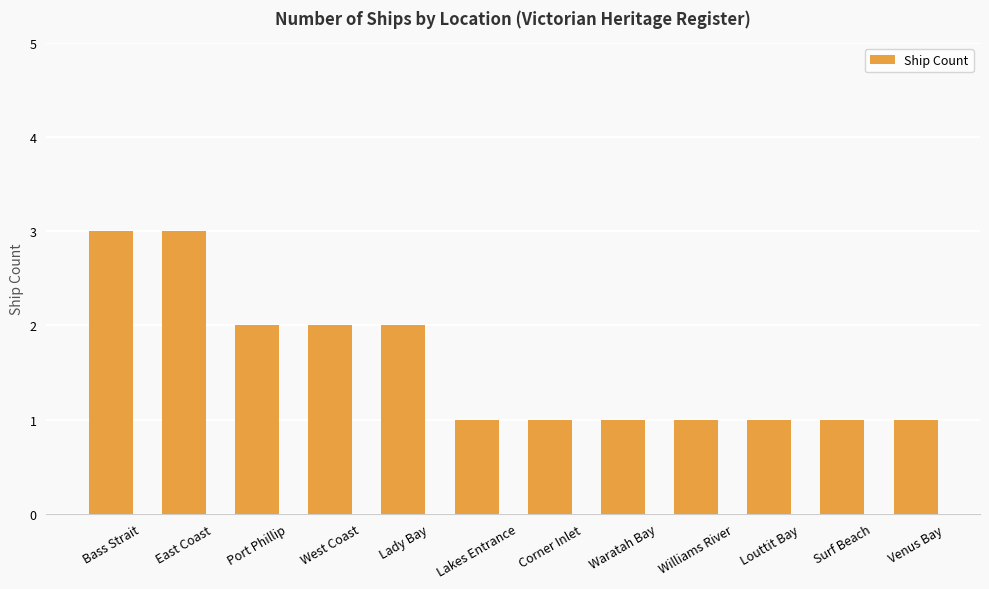

What position from the left is Venus Bay?

12